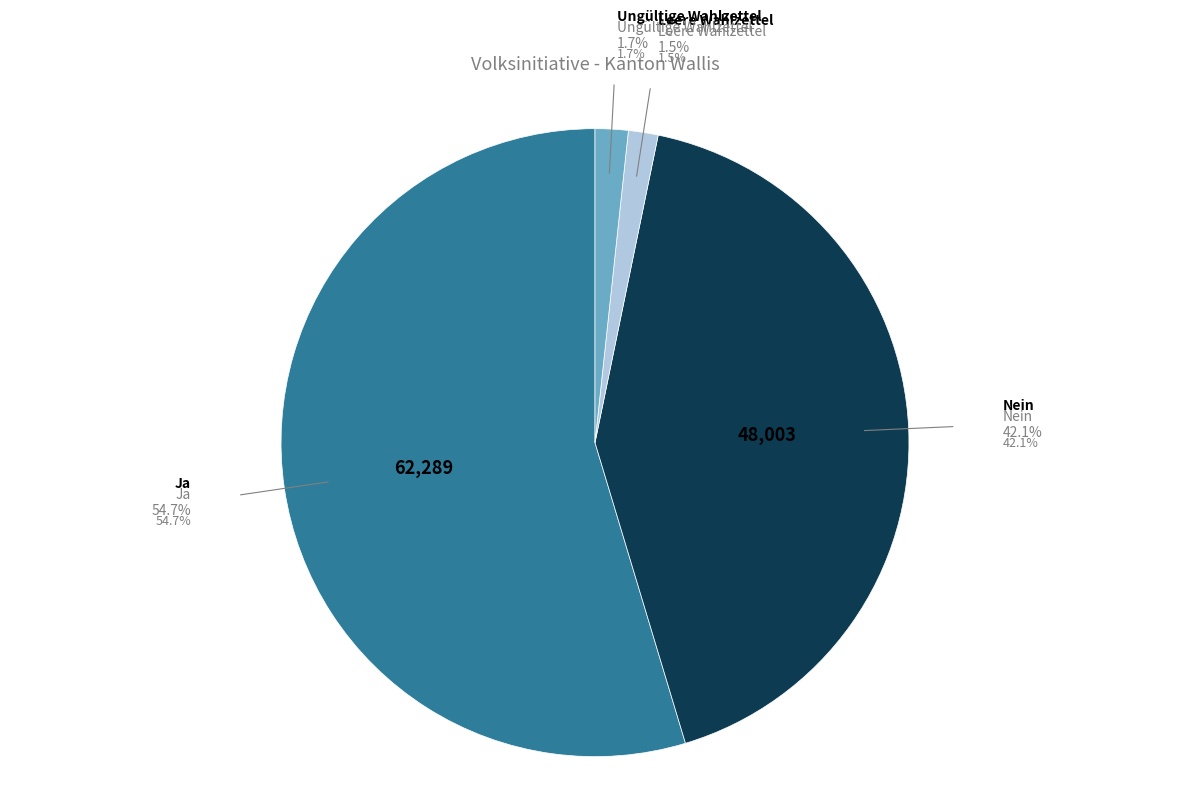

To the nearest percent, what is the difference between the largest and smallest slice percentages?

53%